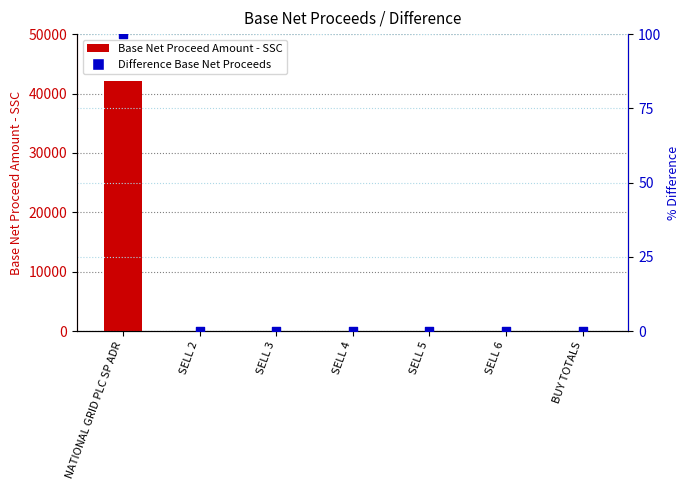

Which series contains the highest Y value?

Base Net Proceed Amount - SSC